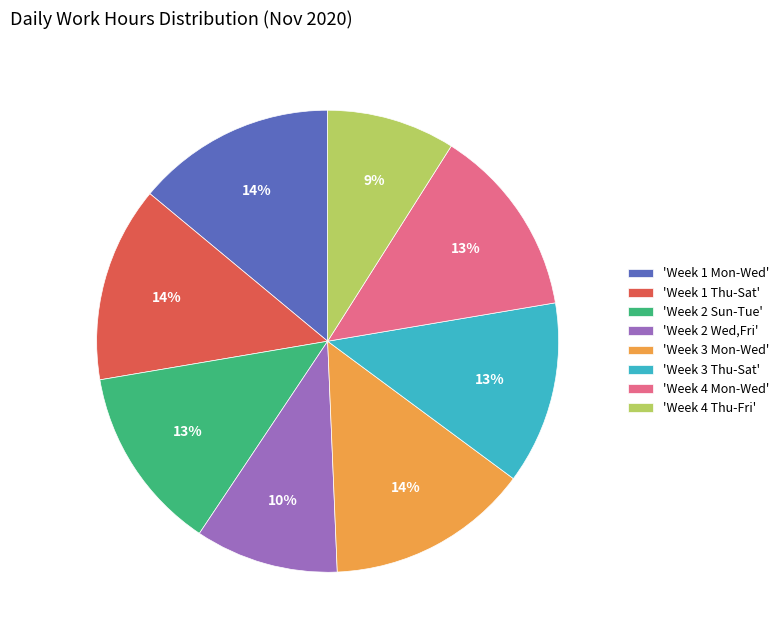

To the nearest percent, what is the average slice percentage?

12%